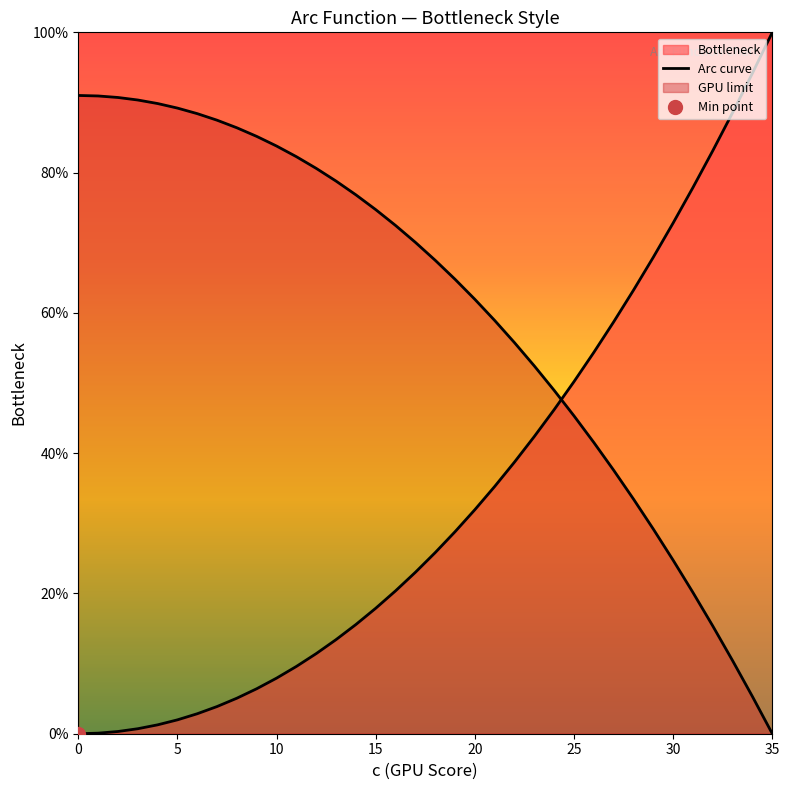

Between 29 and 10, which is larger?

29